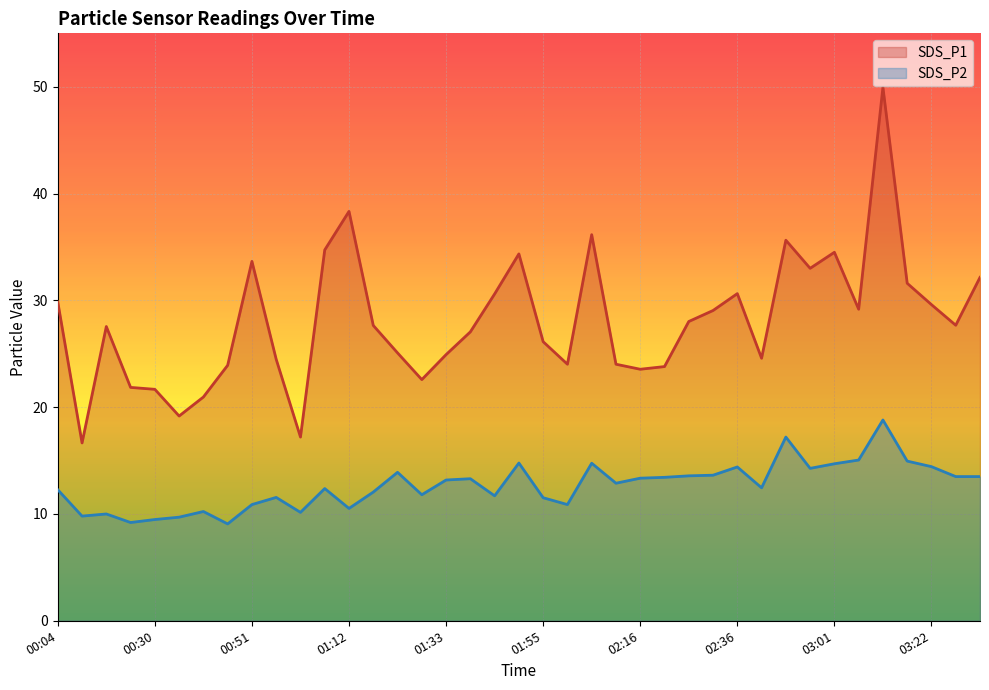

Rank the series by their average value, from highest to lowest.

SDS_P1, SDS_P2